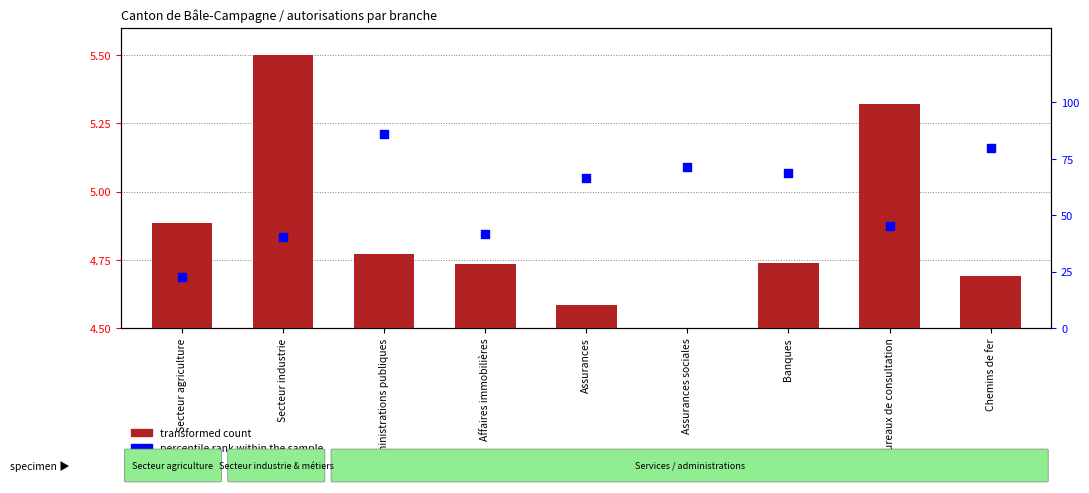

Which series reaches the minimum Y coordinate?

transformed count